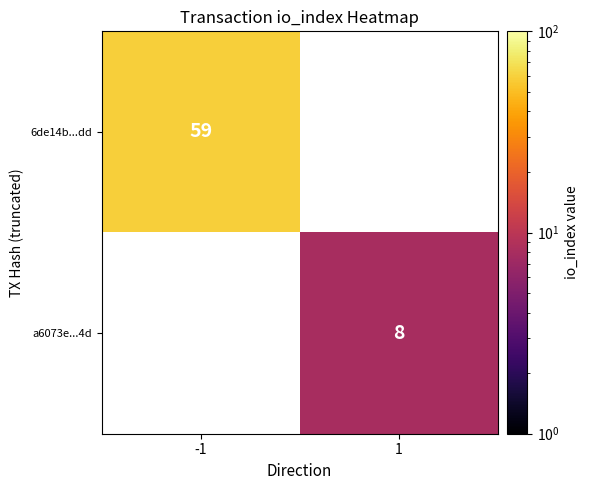

What is the maximum value shown in the chart?

59.0